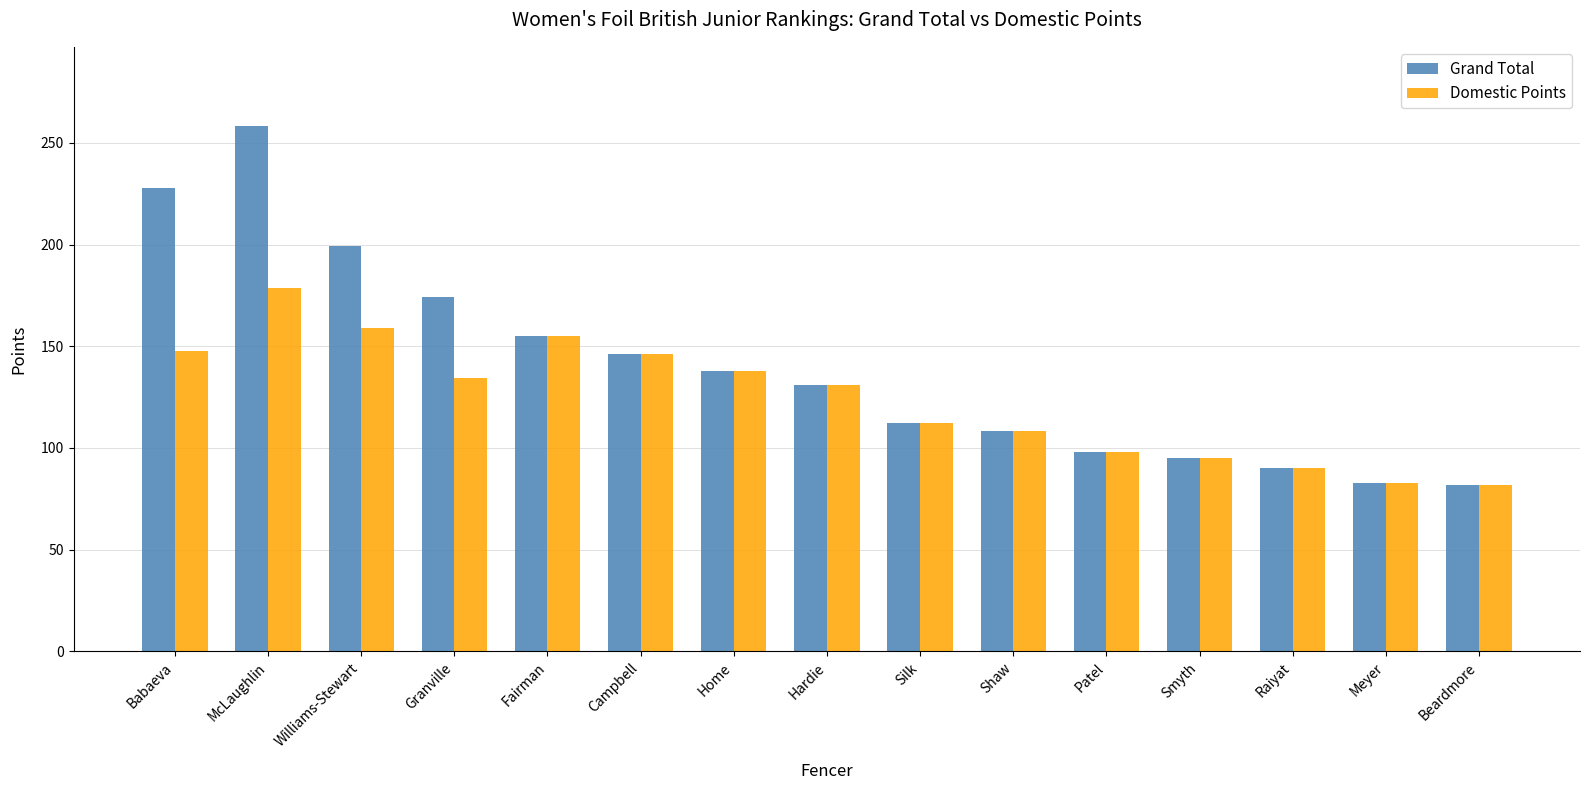

Is it true that Grand Total equals 63.4 at Hardie?

False